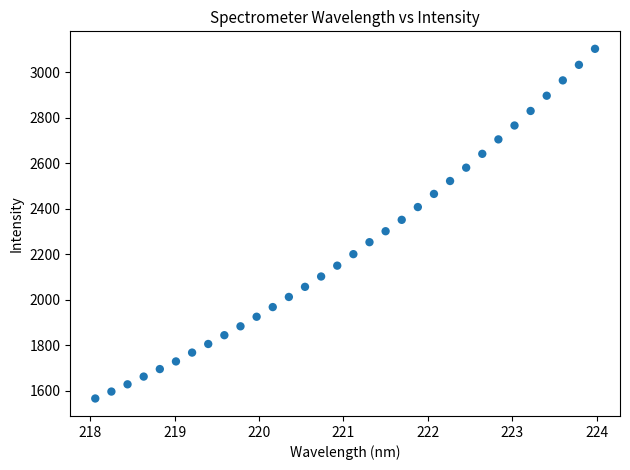

What is the range of Y values (max minus min)?

1537.1